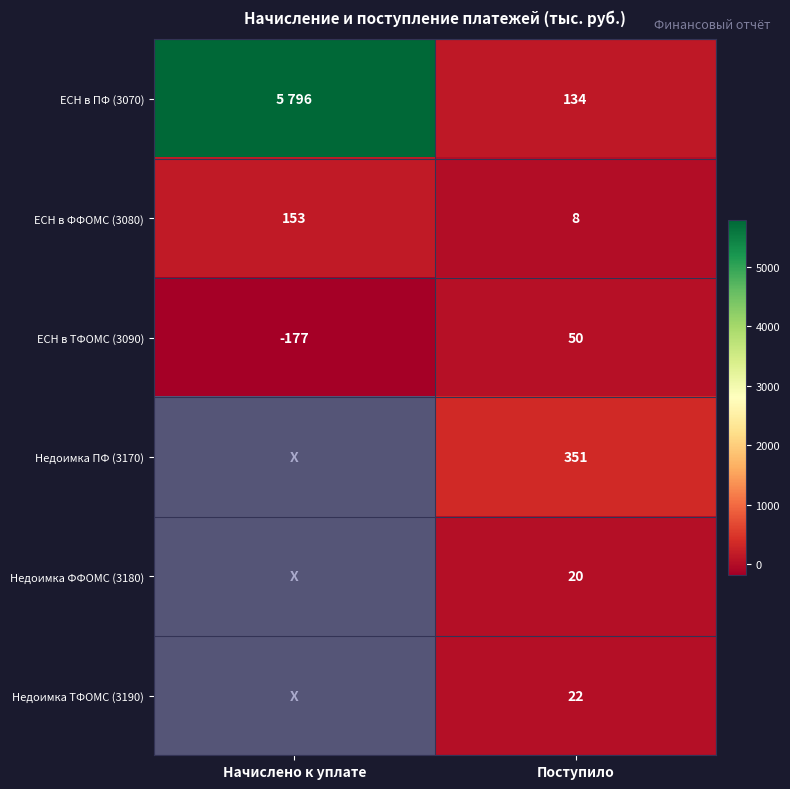

What is the maximum value shown in the chart?

5796.0